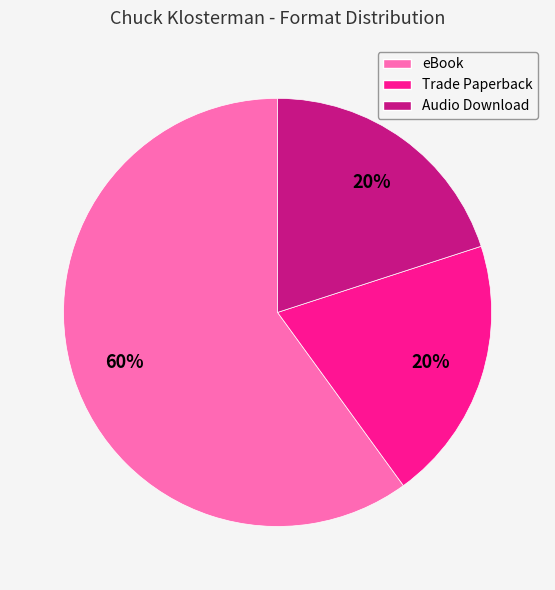

How many segments does this pie chart have?

3